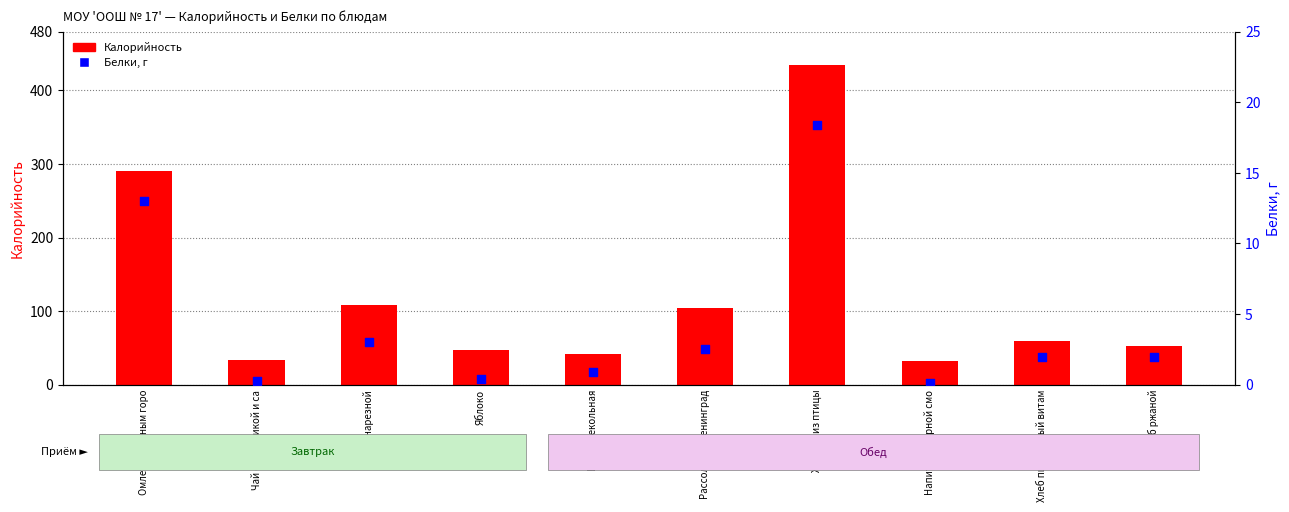

What is the total value across all series at Батон нарезной?

111.0